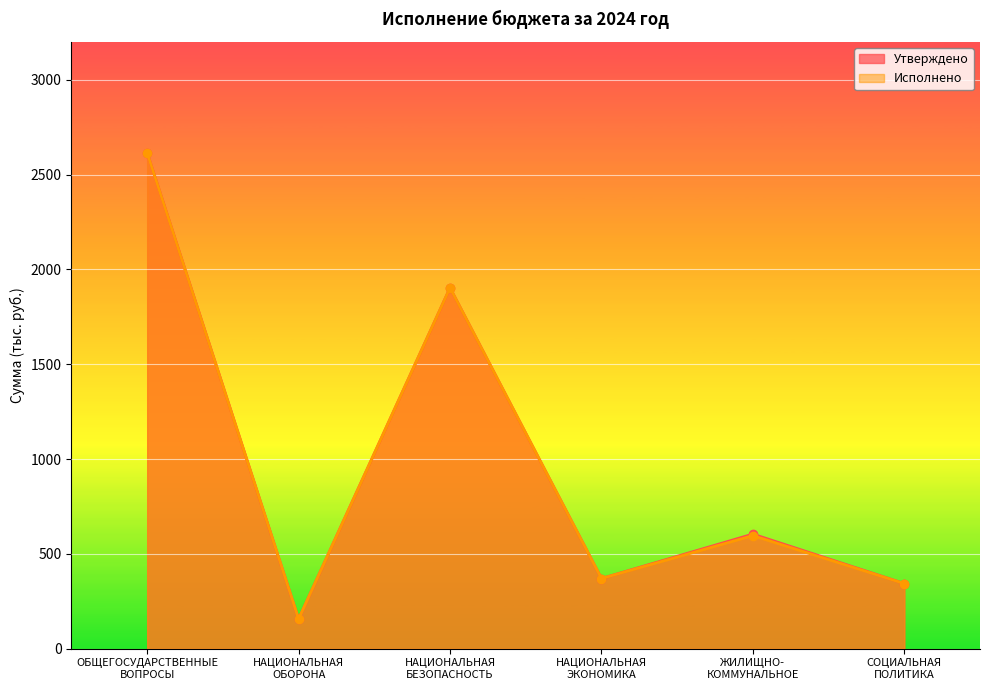

At which label is Утверждено closest to 1385?

НАЦИОНАЛЬНАЯ
БЕЗОПАСНОСТЬ